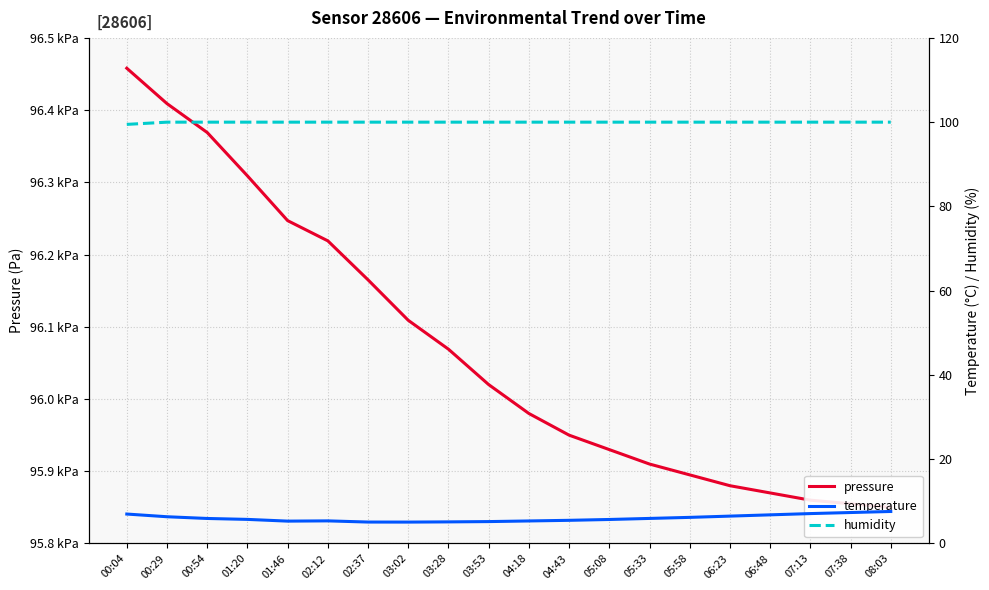

Which series changed the most between 02:37 and 07:13?

pressure